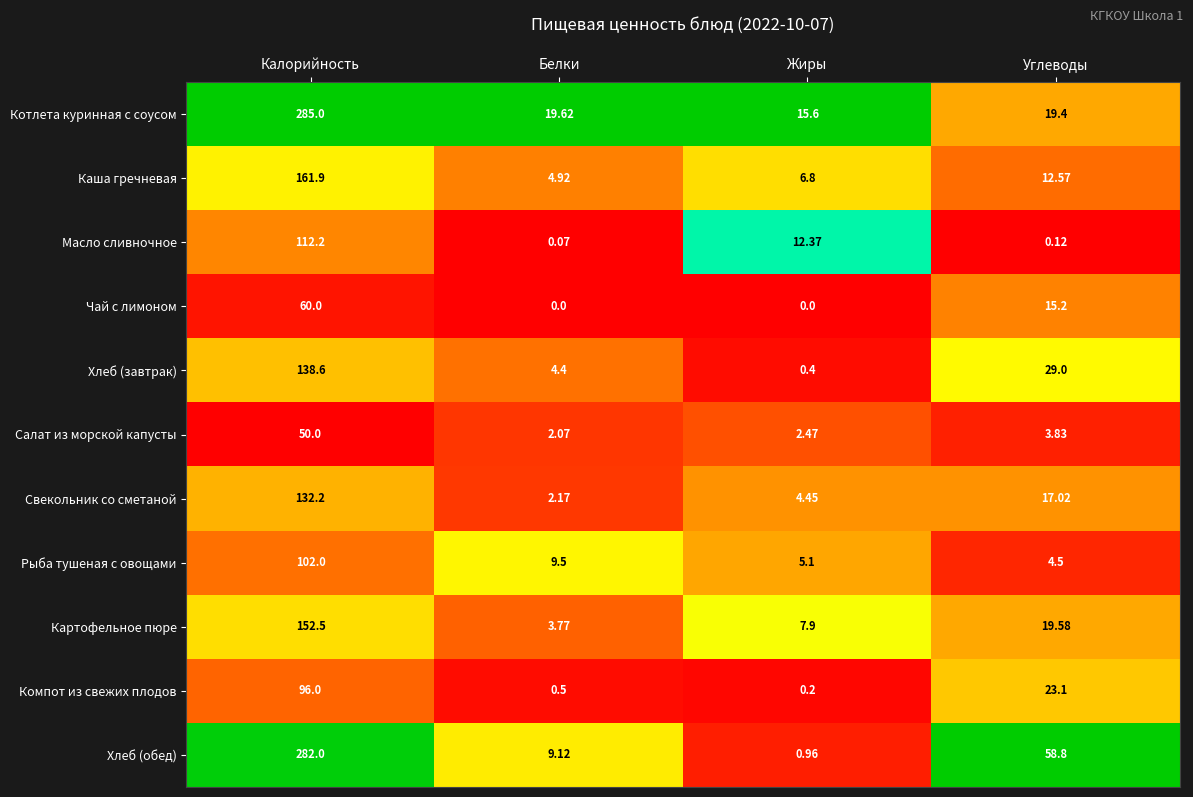

Rank the series by their maximum value, from lowest to highest.

Салат из морской капусты, Чай с лимоном, Компот из свежих плодов, Рыба тушеная с овощами, Масло сливночное, Свекольник со сметаной, Хлеб (завтрак), Картофельное пюре, Каша гречневая, Хлеб (обед), Котлета куринная с соусом